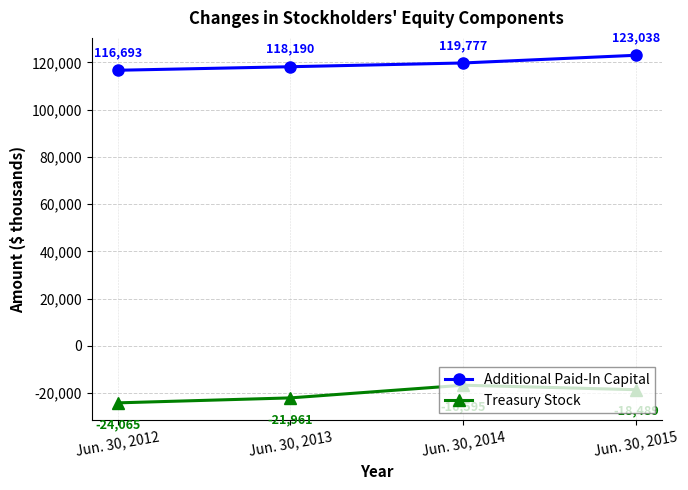

At how many categories does at least one series exceed 77282?

4